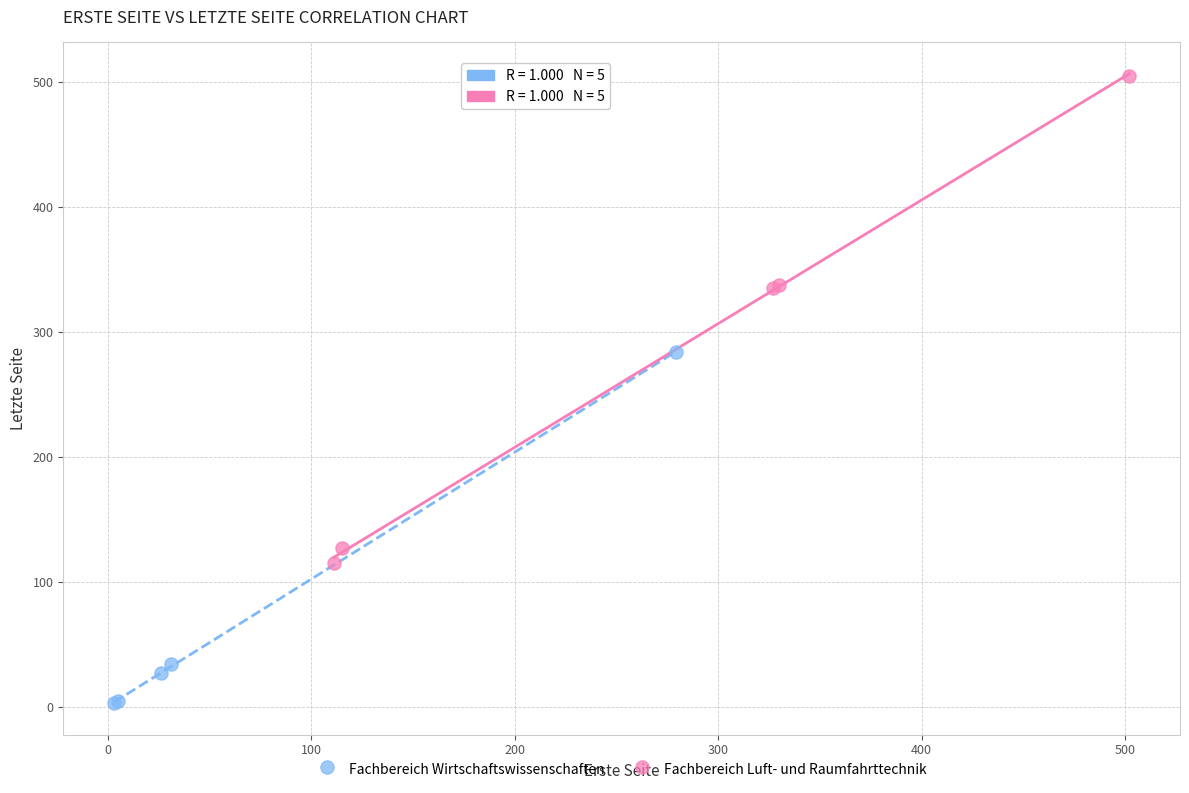

Which series contains the highest Y value?

Fachbereich Luft- und Raumfahrttechnik